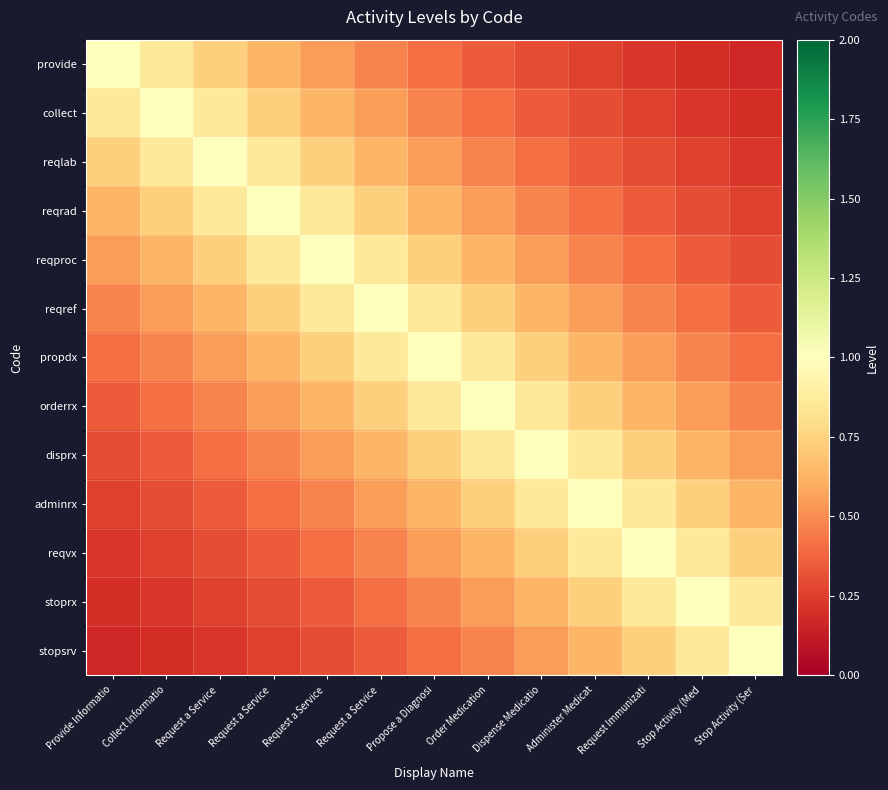

Rank the series by their maximum value, from lowest to highest.

provide, collect, reqlab, reqrad, reqproc, reqref, propdx, orderrx, disprx, adminrx, reqvx, stoprx, stopsrv